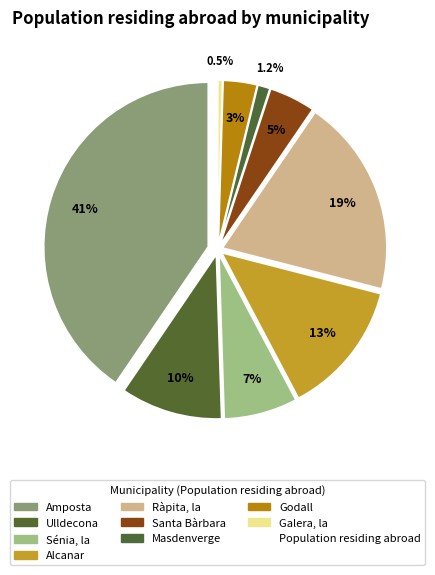

To the nearest percent, what percentage of the pie is Sénia, la?

7%